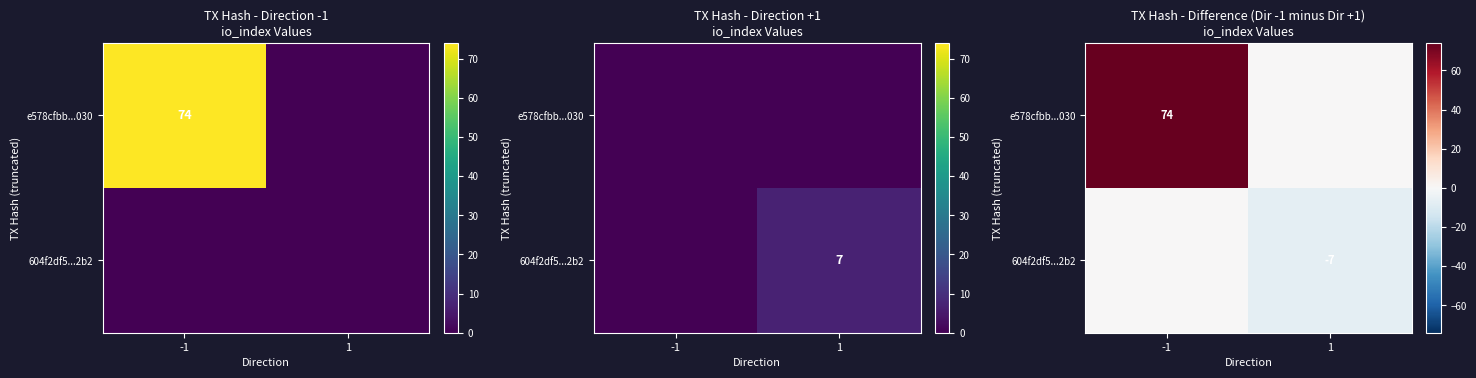

List the series in order of their overall mean, lowest first.

604f2df5...2b2, e578cfbb...030